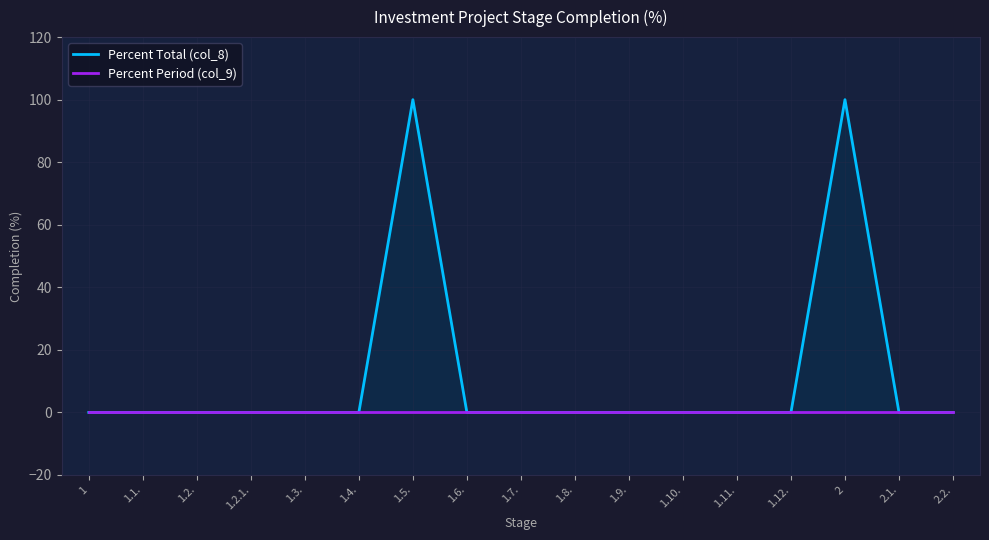

The value of Percent Total (col_8) at 2.2. is -70. True or false?

False